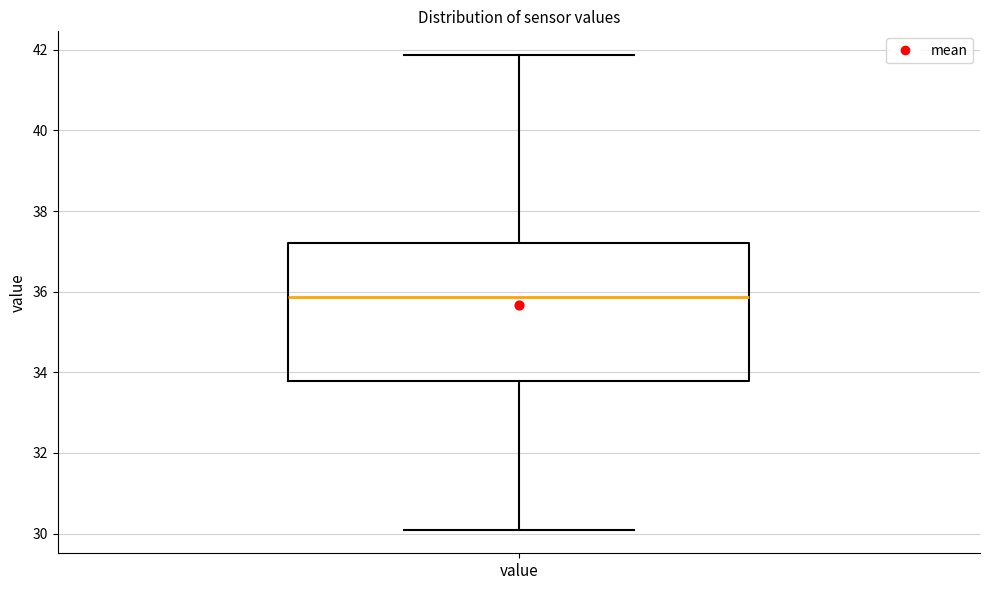

Transcribe this box plot: give where the median line is, the range the box spans, and where the two whiskers end, as read against the y-axis. The values are not printed on the chart, so give them approximately, as read against the axis.

median 35.8, box 33.8 to 37.2, whiskers 30.2 to 41.8